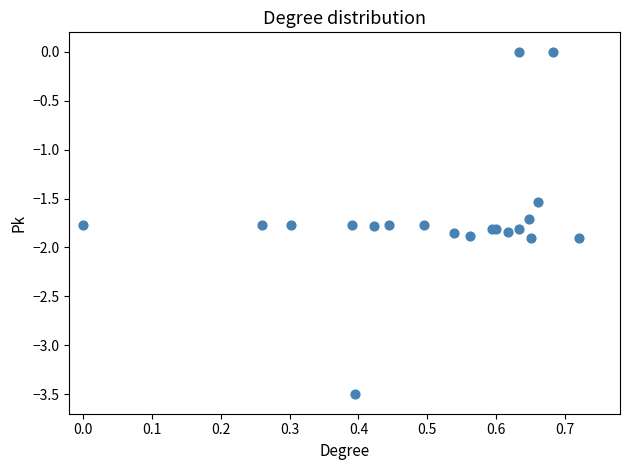

What Y value in the scatter plot is closest to -1?

-1.5